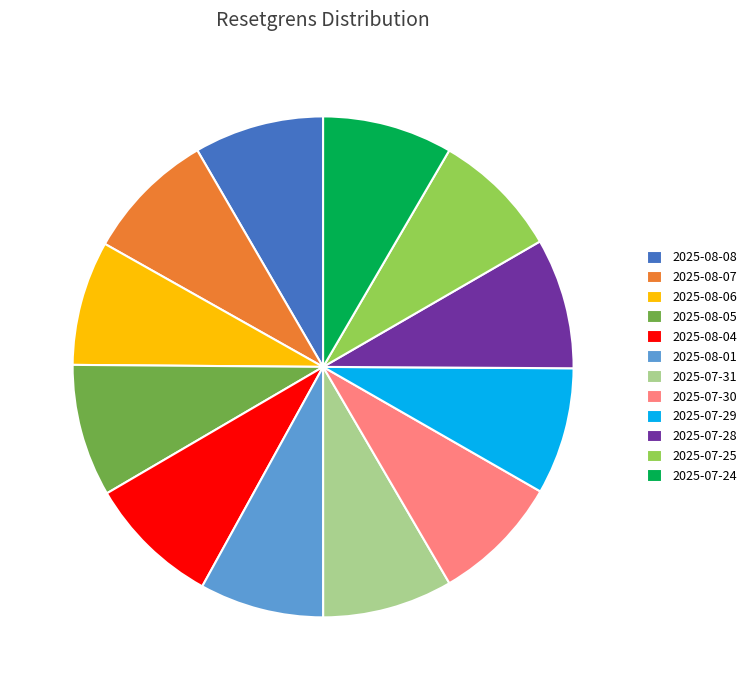

Count the number of slices in the pie.

12